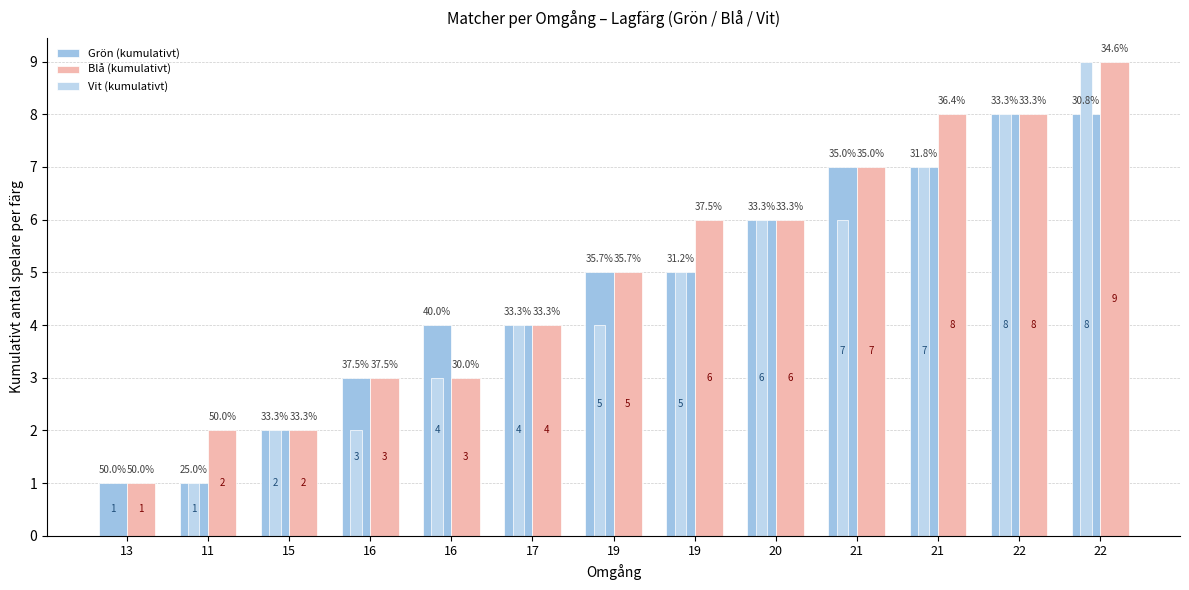

True or false: Blå (kumulativt) has a value of 5 at 22.

False